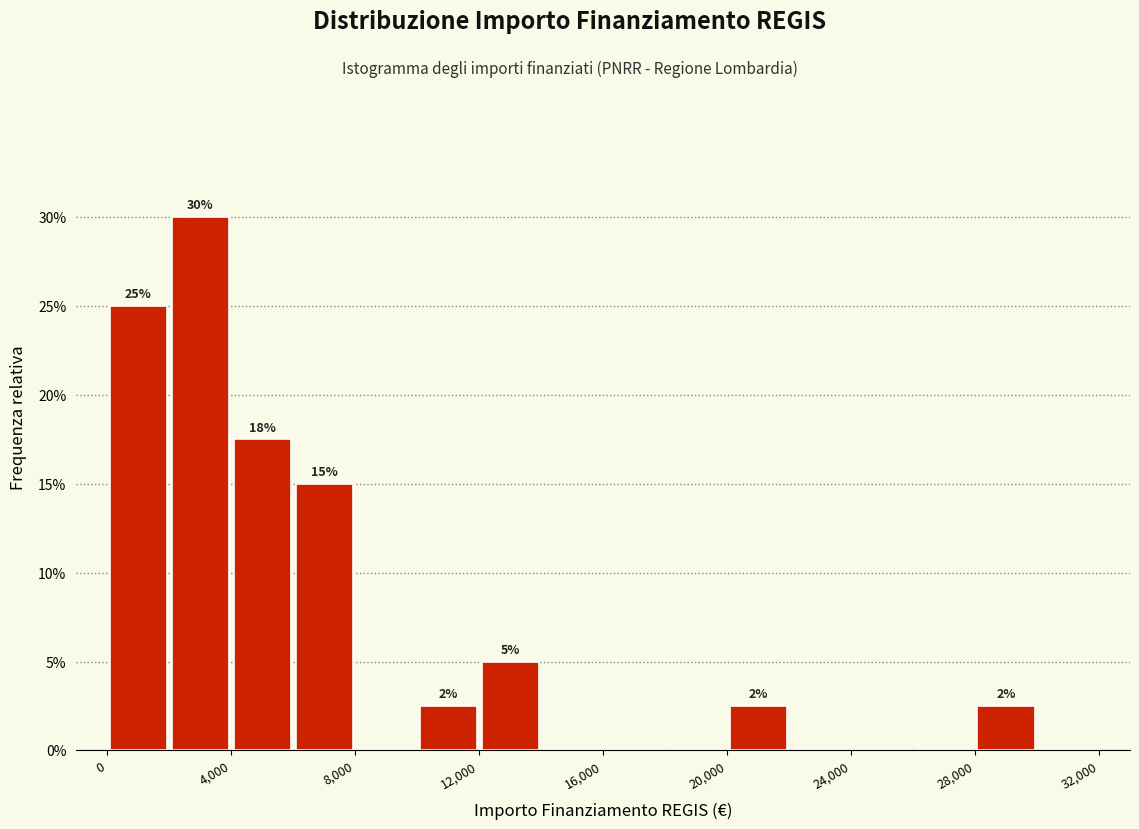

Which range on the x-axis has the tallest bar?

2000 to 4000